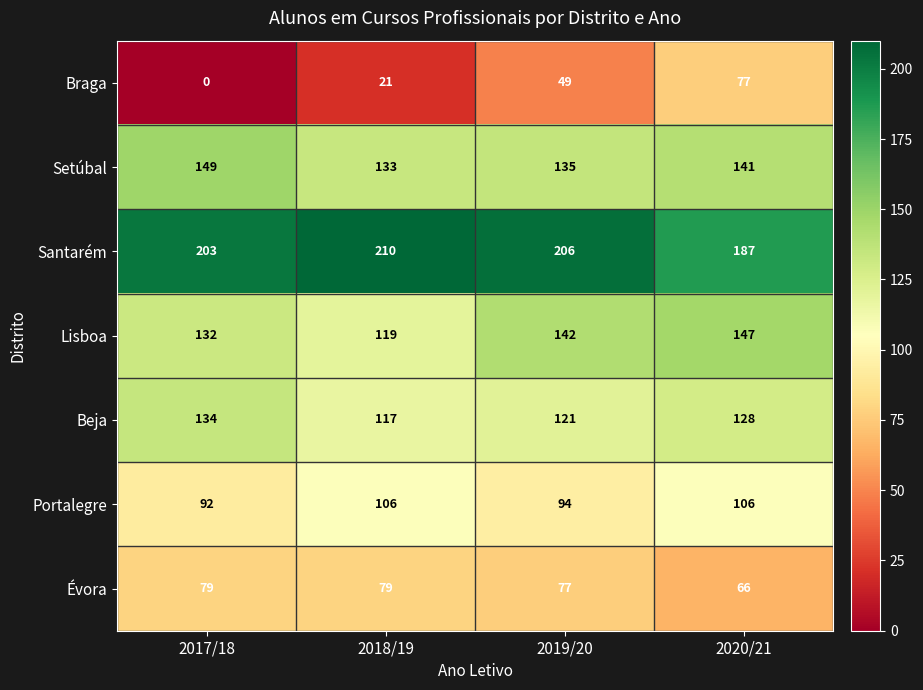

At which label is Beja closest to 125?

2020/21